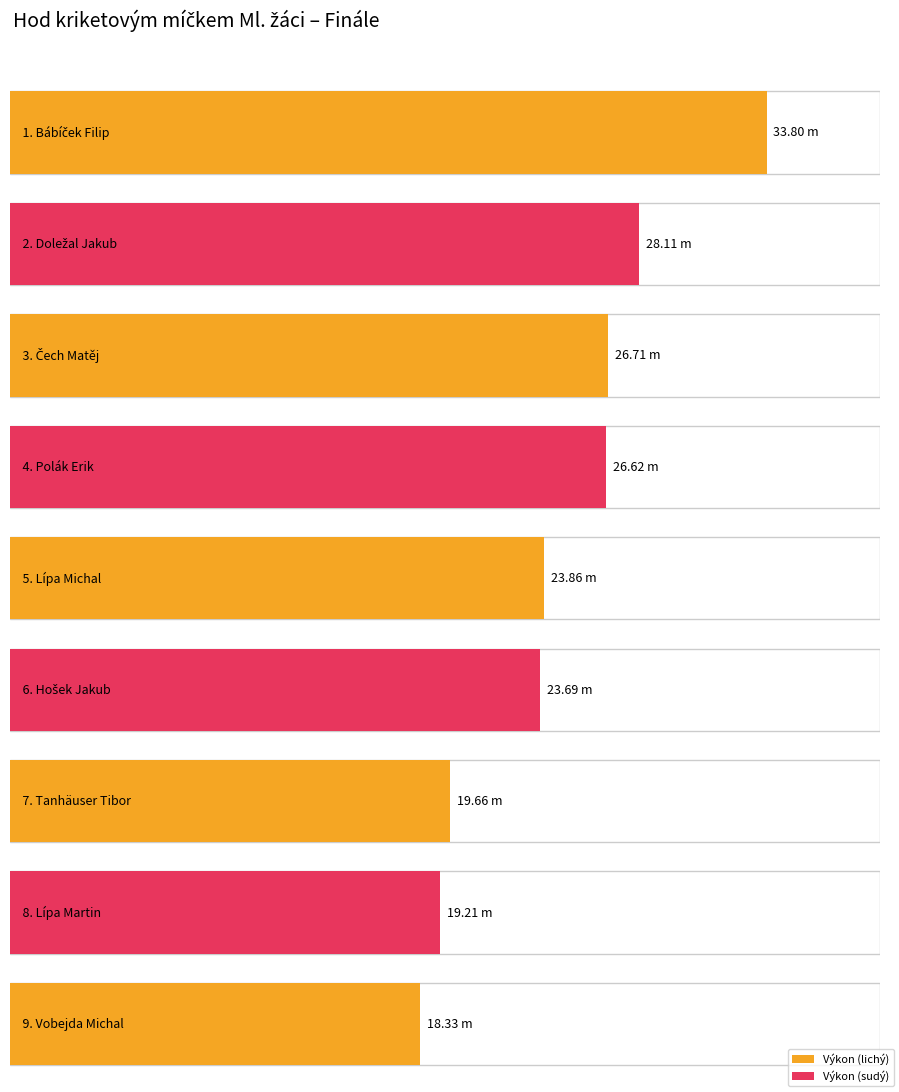

Is it true that the value at Lípa Martin is 19.2?

True